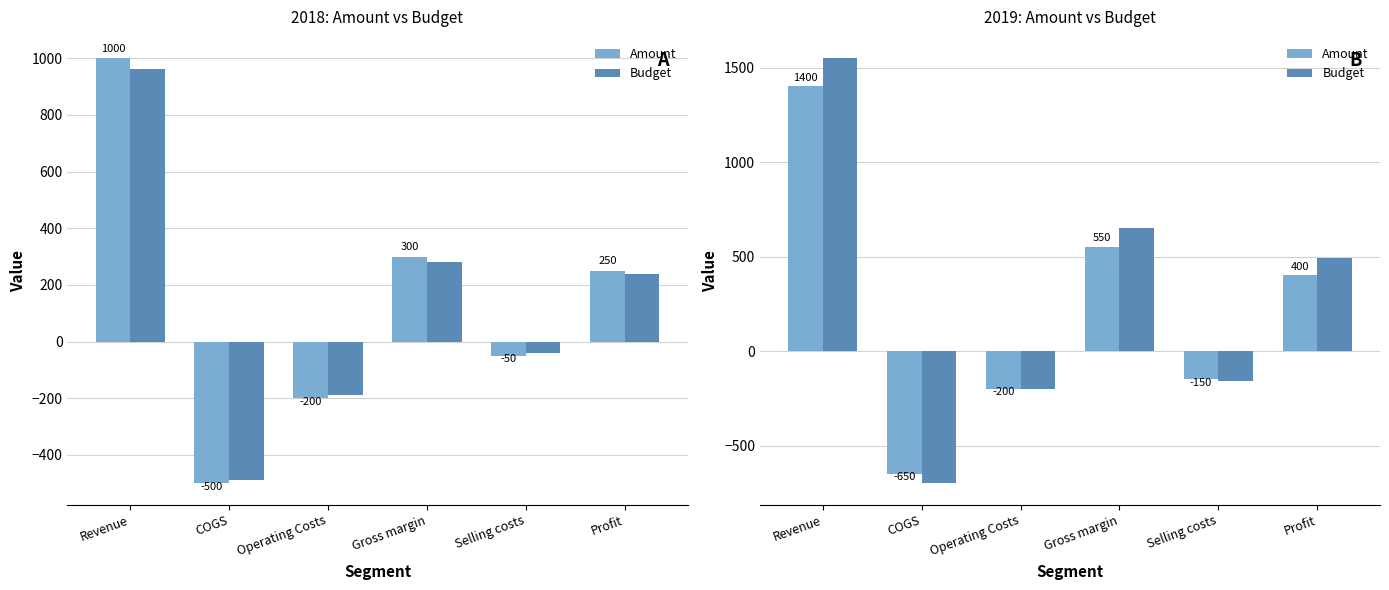

What is the maximum value shown in the chart?

1550